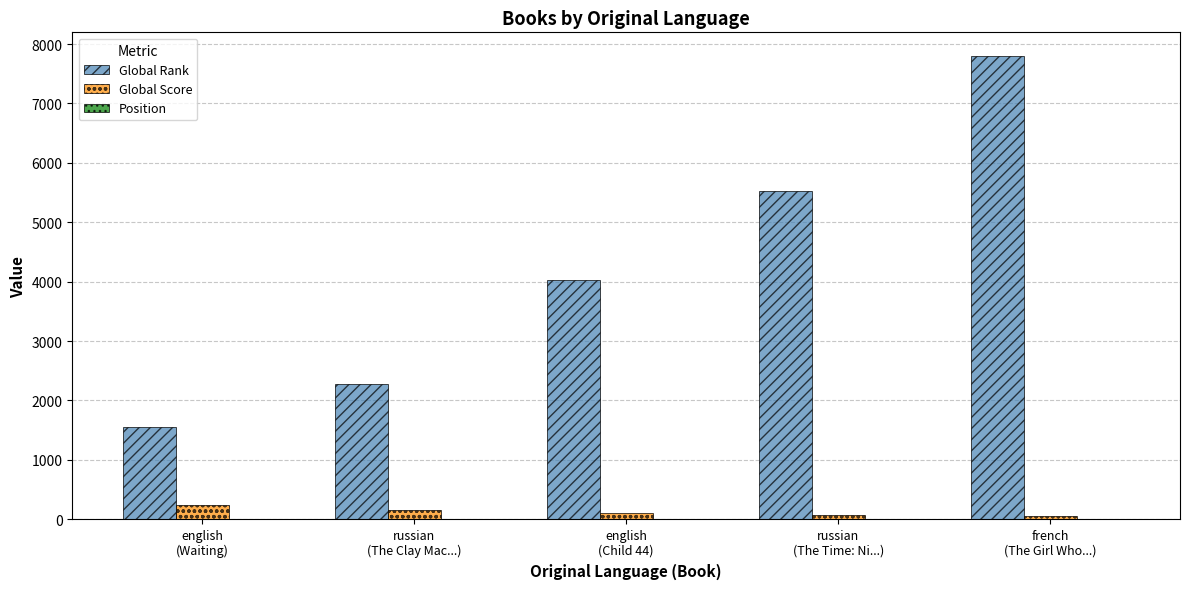

What is the sum of all Global Score values?

622